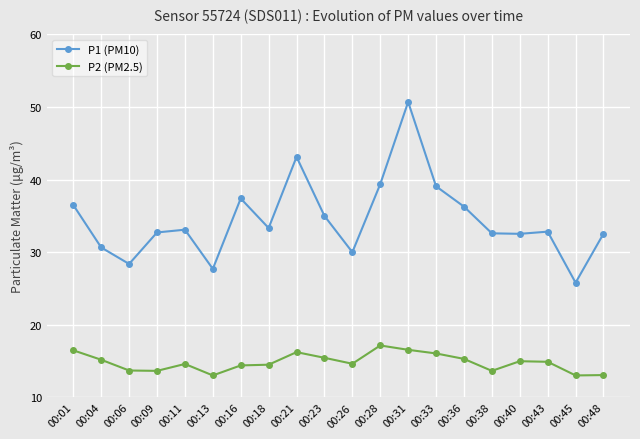

True or false: P1 (PM10) and P2 (PM2.5) intersect in this chart.

False